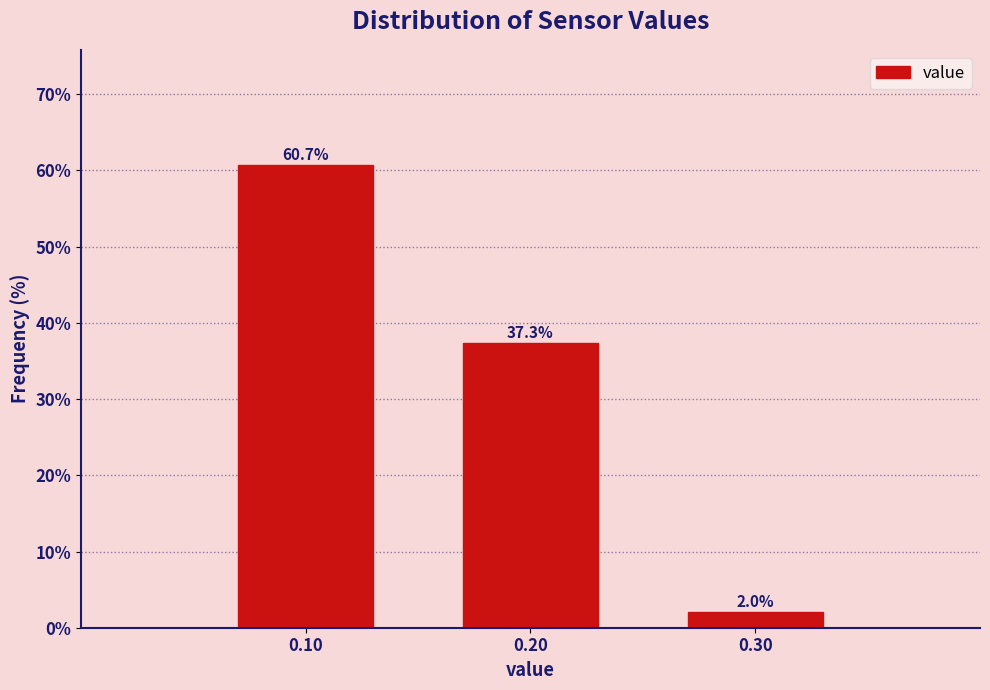

Reading left to right, transcribe all the data shown in this chart.

0.10=60.7	0.20=37.3	0.30=2.0